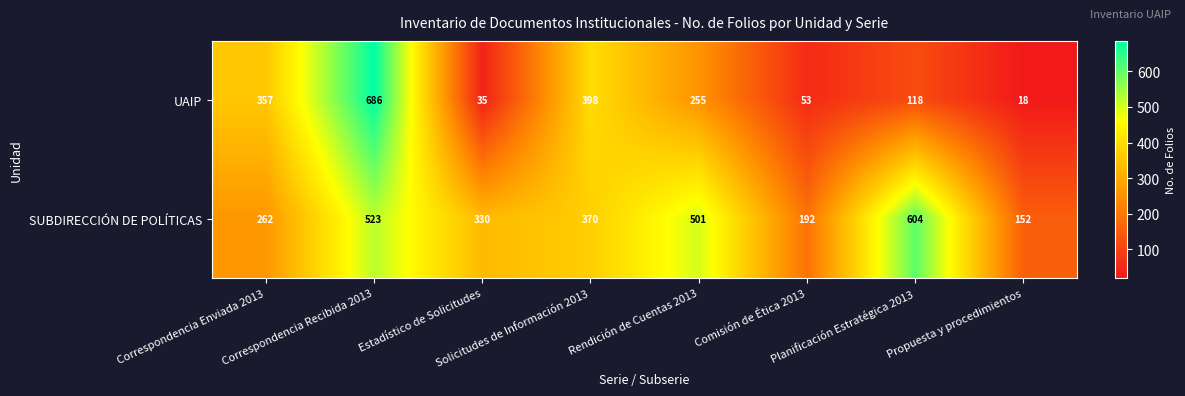

Which series has the widest spread of values?

UAIP